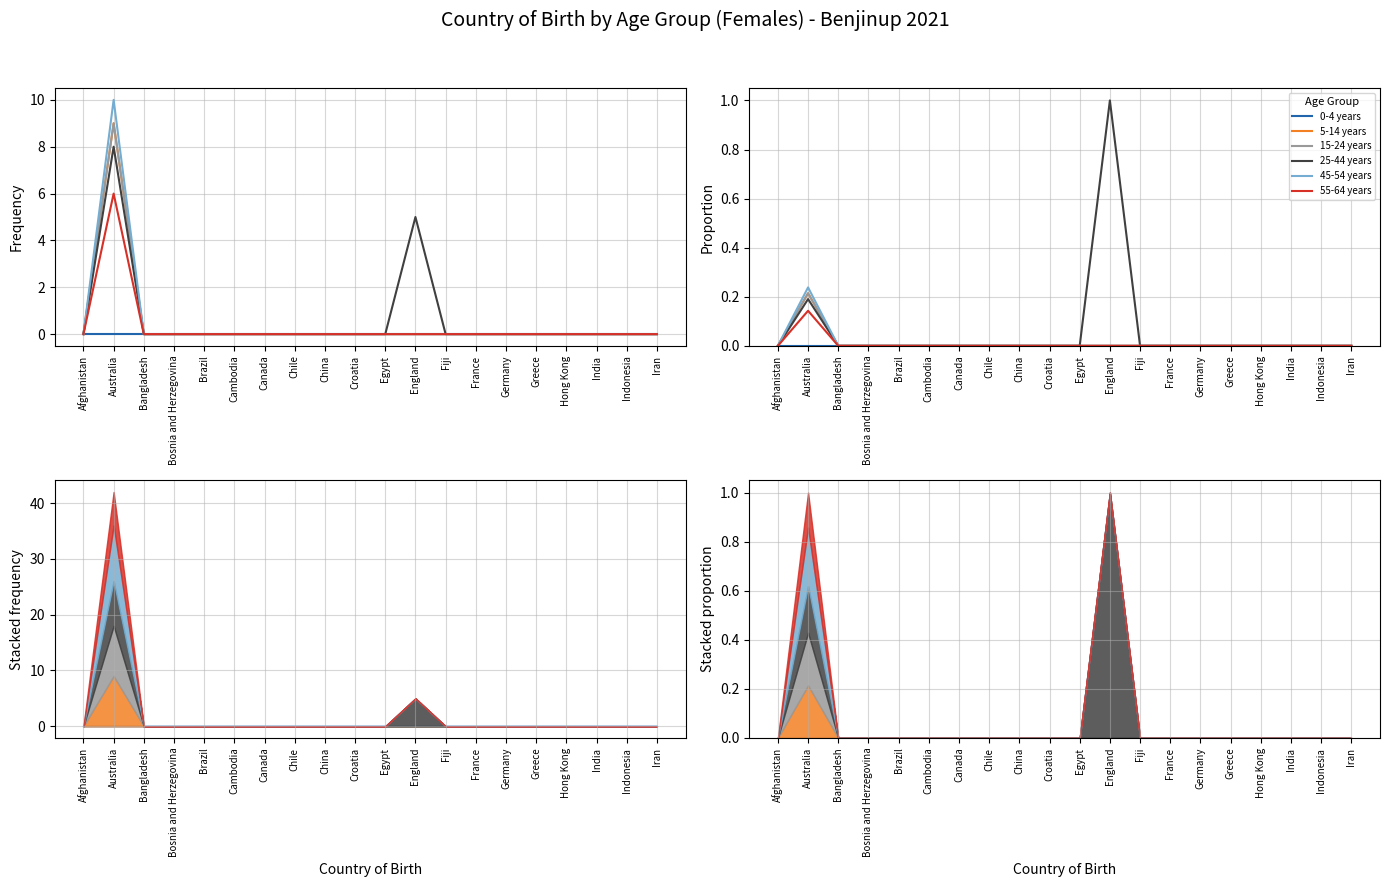

Reading left to right, transcribe all the data shown in this chart.

0-4 years: Afghanistan=0.0	Australia=0.0	Bangladesh=0.0	Bosnia and Herzegovina=0.0	Brazil=0.0	Cambodia=0.0	Canada=0.0	Chile=0.0	China=0.0	Croatia=0.0	Egypt=0.0	England=0.0	Fiji=0.0	France=0.0	Germany=0.0	Greece=0.0	Hong Kong=0.0	India=0.0	Indonesia=0.0	Iran=0.0
5-14 years: Afghanistan=0.0	Australia=0.2	Bangladesh=0.0	Bosnia and Herzegovina=0.0	Brazil=0.0	Cambodia=0.0	Canada=0.0	Chile=0.0	China=0.0	Croatia=0.0	Egypt=0.0	England=0.0	Fiji=0.0	France=0.0	Germany=0.0	Greece=0.0	Hong Kong=0.0	India=0.0	Indonesia=0.0	Iran=0.0
15-24 years: Afghanistan=0.0	Australia=0.2	Bangladesh=0.0	Bosnia and Herzegovina=0.0	Brazil=0.0	Cambodia=0.0	Canada=0.0	Chile=0.0	China=0.0	Croatia=0.0	Egypt=0.0	England=0.0	Fiji=0.0	France=0.0	Germany=0.0	Greece=0.0	Hong Kong=0.0	India=0.0	Indonesia=0.0	Iran=0.0
25-44 years: Afghanistan=0.0	Australia=0.2	Bangladesh=0.0	Bosnia and Herzegovina=0.0	Brazil=0.0	Cambodia=0.0	Canada=0.0	Chile=0.0	China=0.0	Croatia=0.0	Egypt=0.0	England=1.0	Fiji=0.0	France=0.0	Germany=0.0	Greece=0.0	Hong Kong=0.0	India=0.0	Indonesia=0.0	Iran=0.0
45-54 years: Afghanistan=0.0	Australia=0.2	Bangladesh=0.0	Bosnia and Herzegovina=0.0	Brazil=0.0	Cambodia=0.0	Canada=0.0	Chile=0.0	China=0.0	Croatia=0.0	Egypt=0.0	England=0.0	Fiji=0.0	France=0.0	Germany=0.0	Greece=0.0	Hong Kong=0.0	India=0.0	Indonesia=0.0	Iran=0.0
55-64 years: Afghanistan=0.0	Australia=0.1	Bangladesh=0.0	Bosnia and Herzegovina=0.0	Brazil=0.0	Cambodia=0.0	Canada=0.0	Chile=0.0	China=0.0	Croatia=0.0	Egypt=0.0	England=0.0	Fiji=0.0	France=0.0	Germany=0.0	Greece=0.0	Hong Kong=0.0	India=0.0	Indonesia=0.0	Iran=0.0